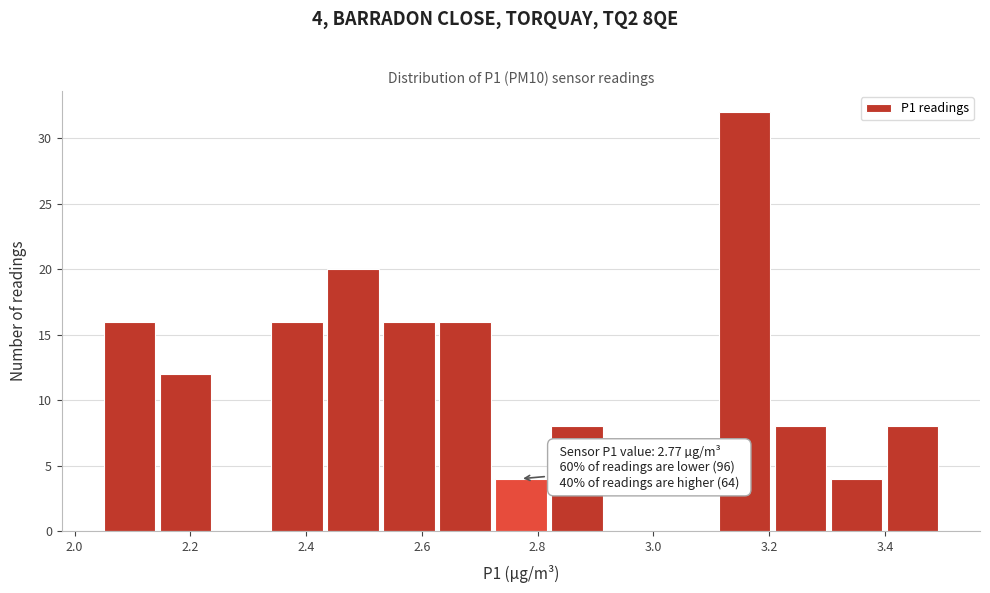

Which range on the x-axis has the tallest bar?

3.12 to 3.22